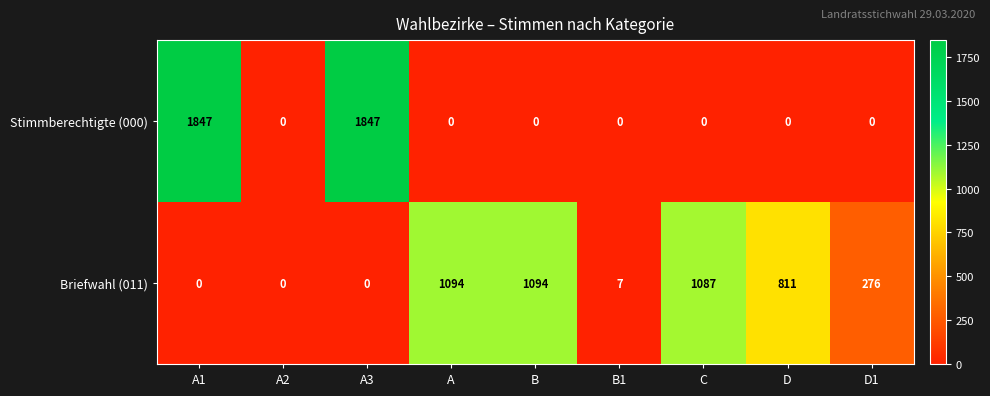

At how many categories does at least one series exceed 1530?

2